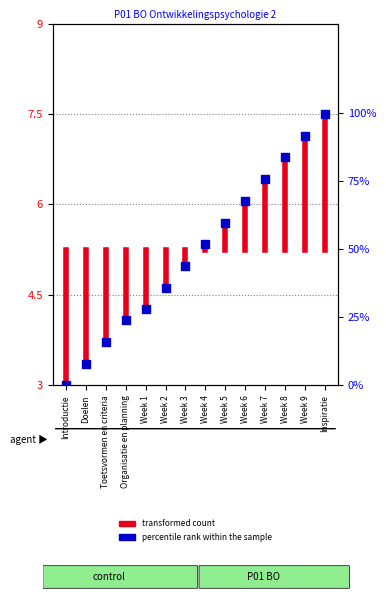

What is the change in value from Introductie to Toetsvormen en criteria?

+0.7